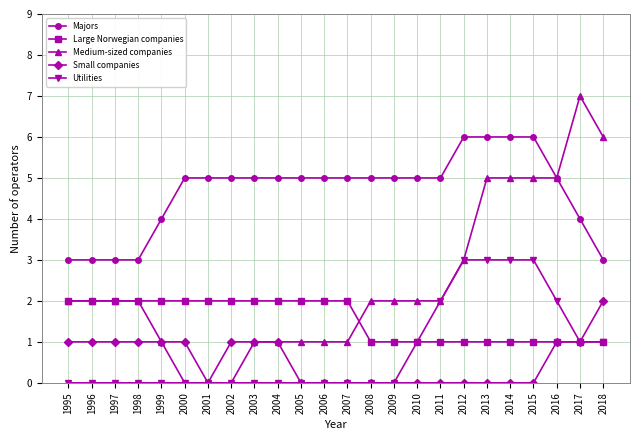

After their last crossing, which series has the higher values: Large Norwegian companies or Medium-sized companies?

Medium-sized companies